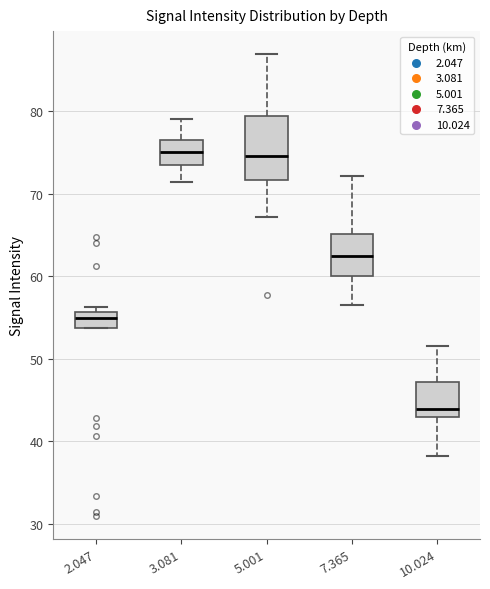

Where is the lower edge of the box at x = 2.047 on the y-axis? The values are not printed on the chart, so give them approximately, as read against the axis.

54